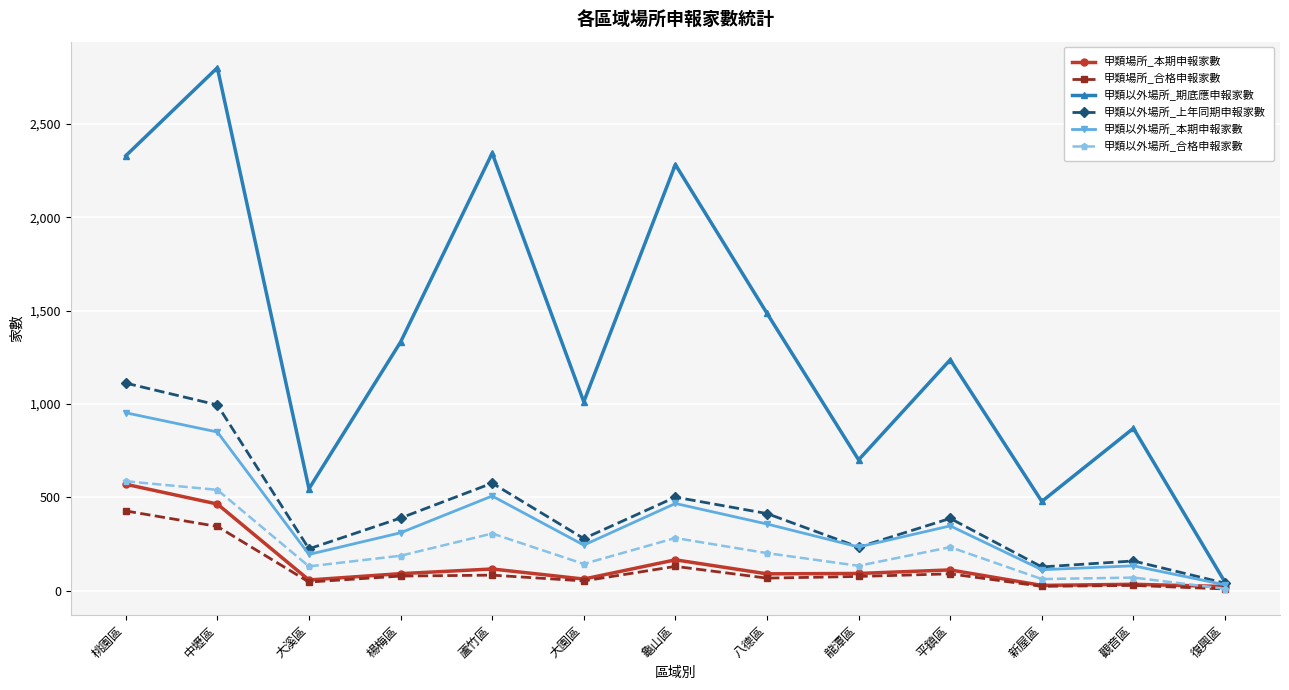

Does the chart display data point markers on the line(s)?

Yes